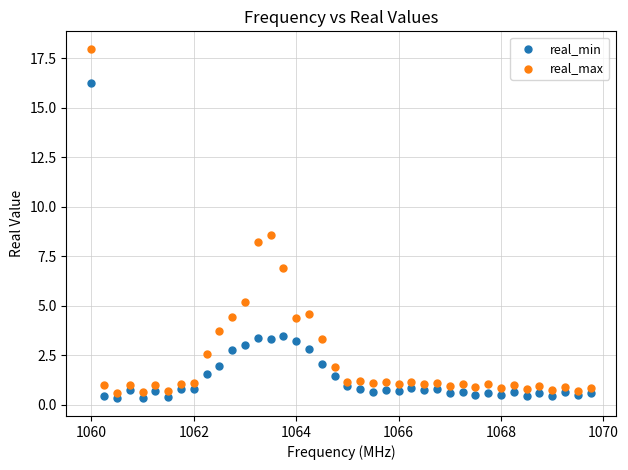

Across all data points, what is the range of X values (max minus min)?

9.8